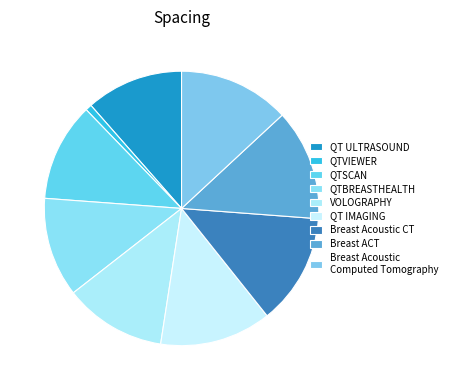

Is there any slice that represents more than half of the pie?

No